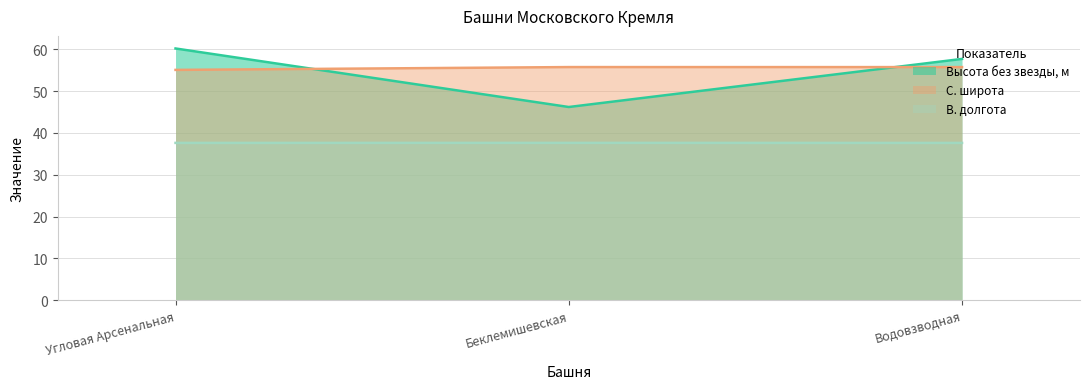

True or false: С. широта has a value of 55.7 at Водовзводная.

True